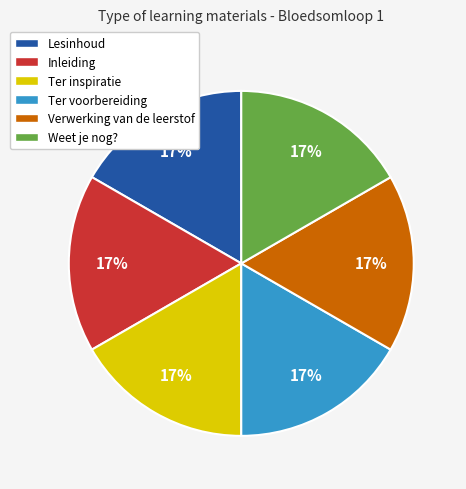

What percentage is the Ter inspiratie slice, to the nearest percent?

17%